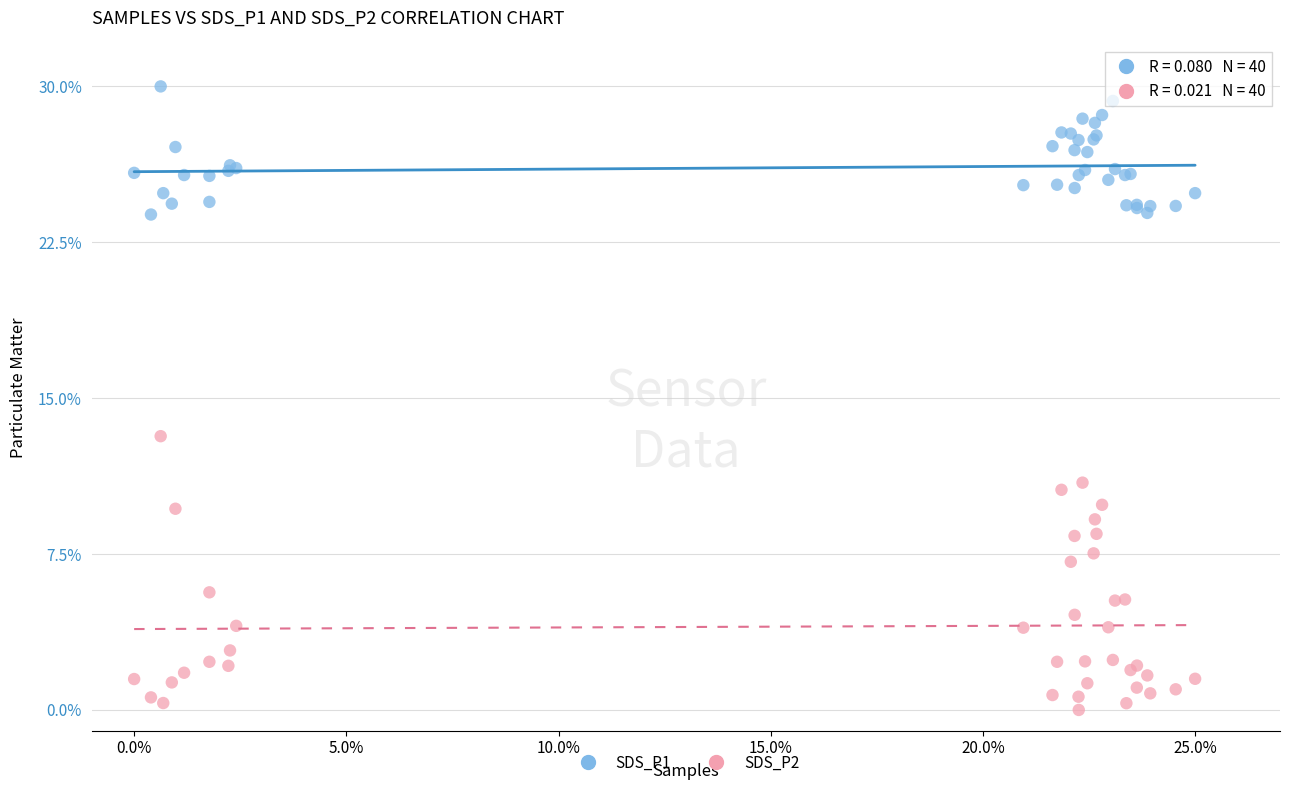

What are all the series names shown in the legend?

SDS_P1, SDS_P2